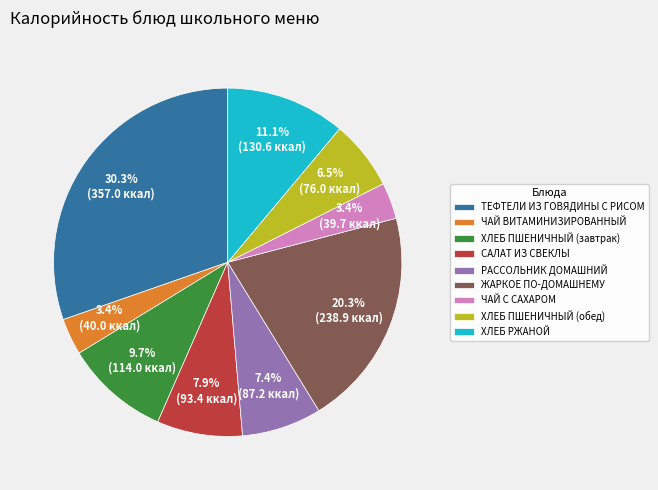

How many segments does this pie chart have?

9